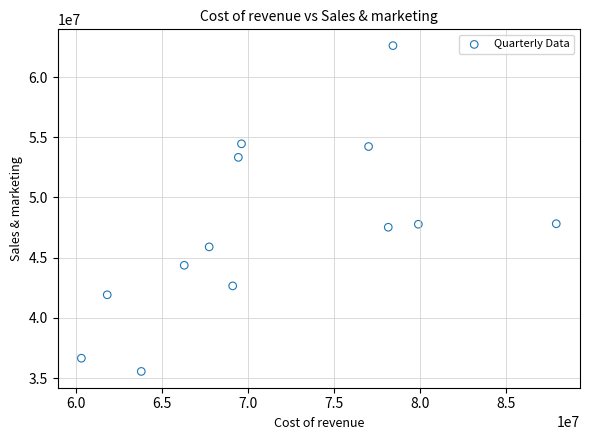

What is the range of X values (max minus min)?

27594000